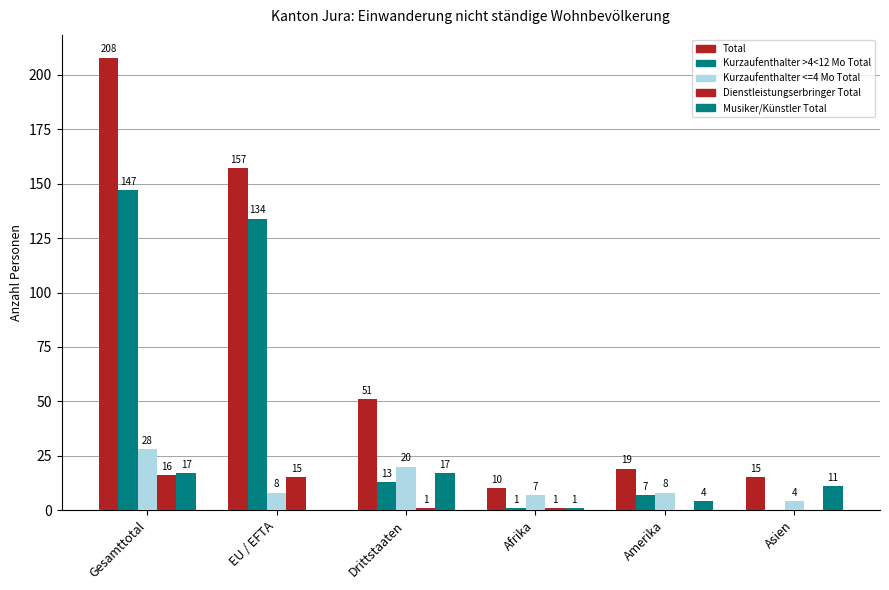

At which label does Dienstleistungserbringer Total reach its peak?

Gesamttotal